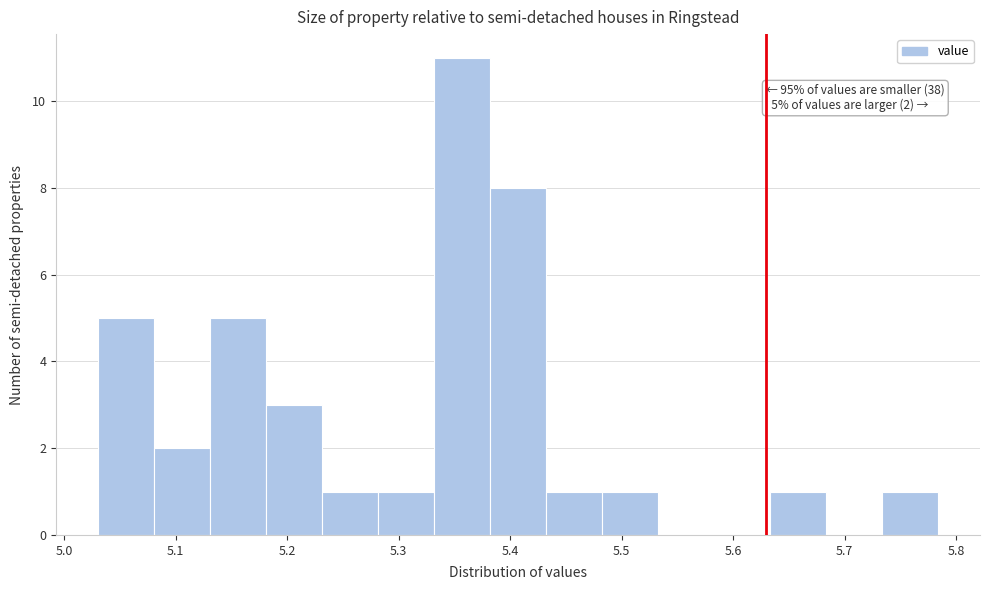

Over which range of the x-axis is the bar tallest?

5.33 to 5.38